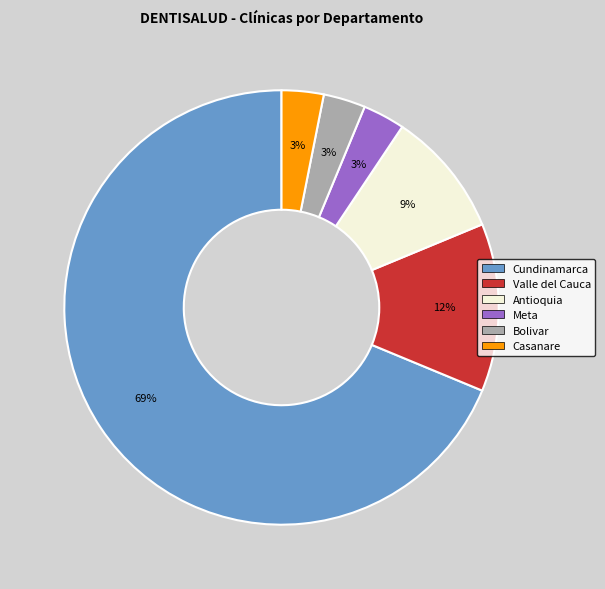

To the nearest percent, what is the average slice percentage?

17%